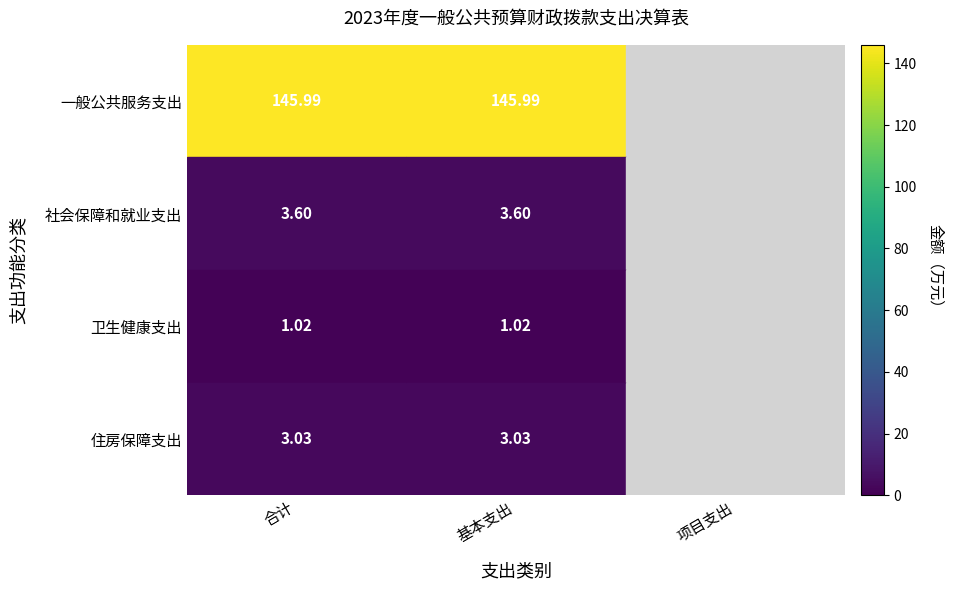

Rank the series at 基本支出 from lowest to highest value.

卫生健康支出, 住房保障支出, 社会保障和就业支出, 一般公共服务支出